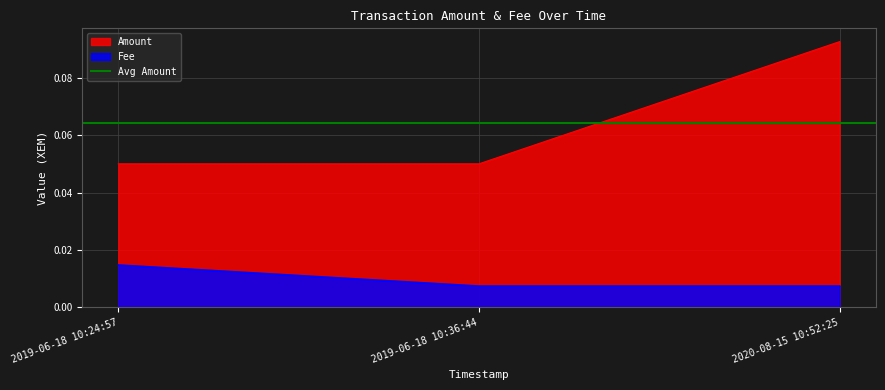

Does the chart display data point markers on the line(s)?

No